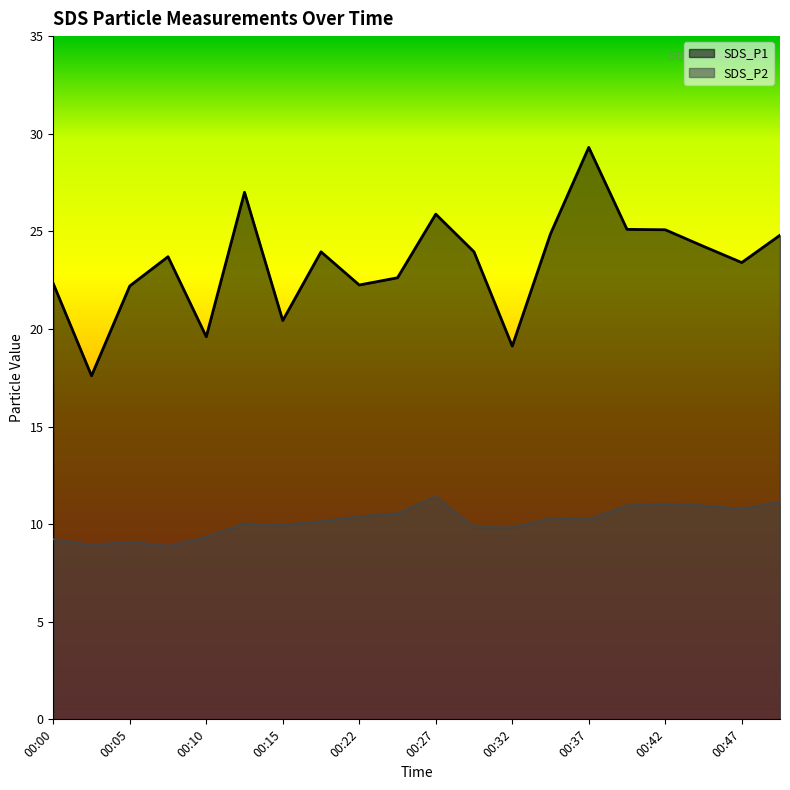

List the labels in order of SDS_P2 value, largest first.

00:27, 00:49, 00:42, 00:40, 00:44, 00:47, 00:25, 00:22, 00:35, 00:37, 00:20, 00:12, 00:15, 00:30, 00:32, 00:10, 00:00, 00:05, 00:03, 00:07